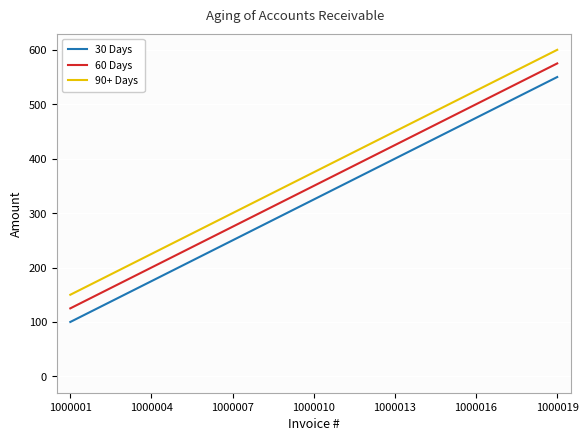

List the series in order of their overall mean, highest first.

90+ Days, 60 Days, 30 Days